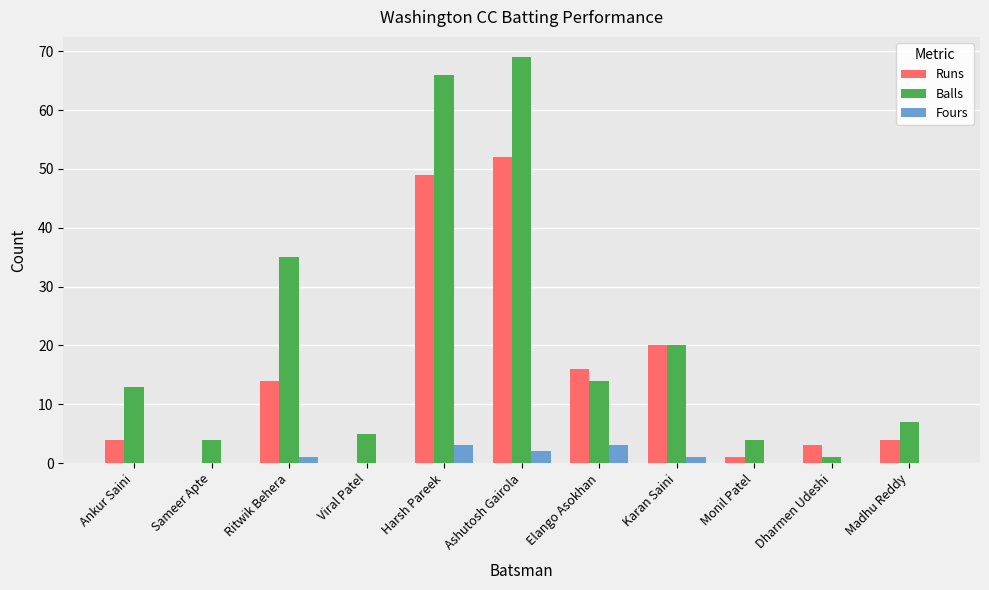

What is the sum of the Balls values at Viral Patel and Monil Patel?

9